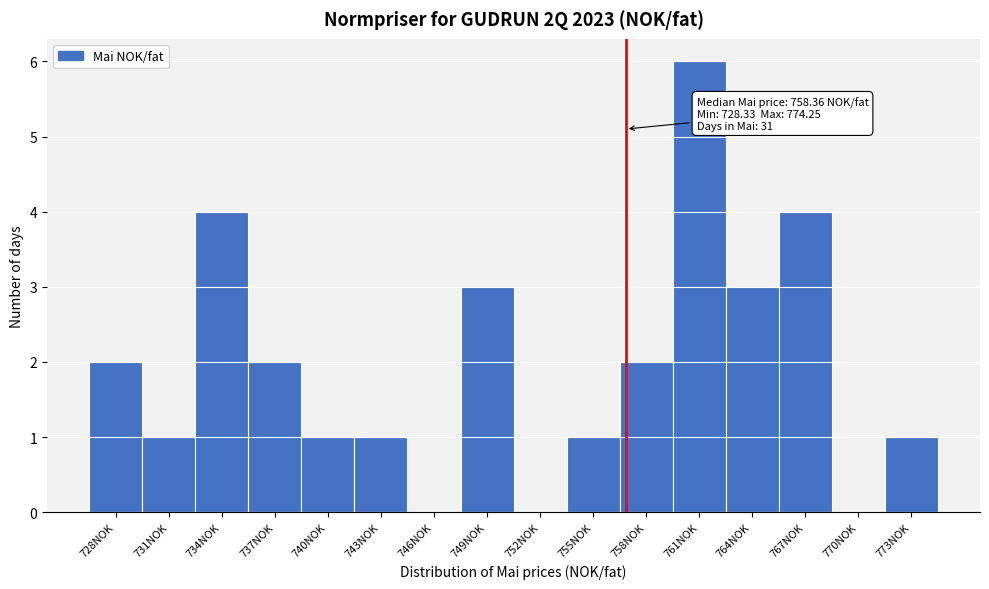

Reading left to right, transcribe all the data shown in this chart.

728NOK=2	731NOK=1	734NOK=4	737NOK=2	740NOK=1	743NOK=1	746NOK=0	749NOK=3	752NOK=0	755NOK=1	758NOK=2	761NOK=6	764NOK=3	767NOK=4	770NOK=0	773NOK=1